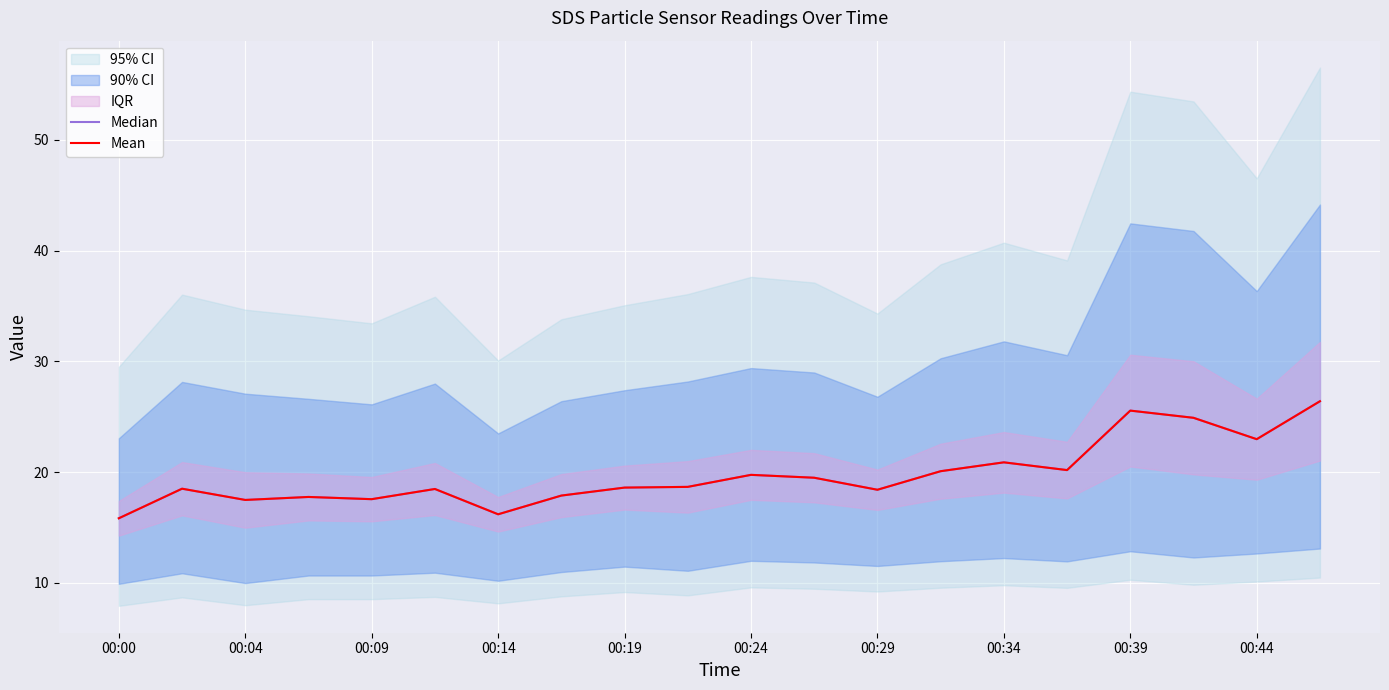

True or false: Mean has more than 0 interior local peaks.

True